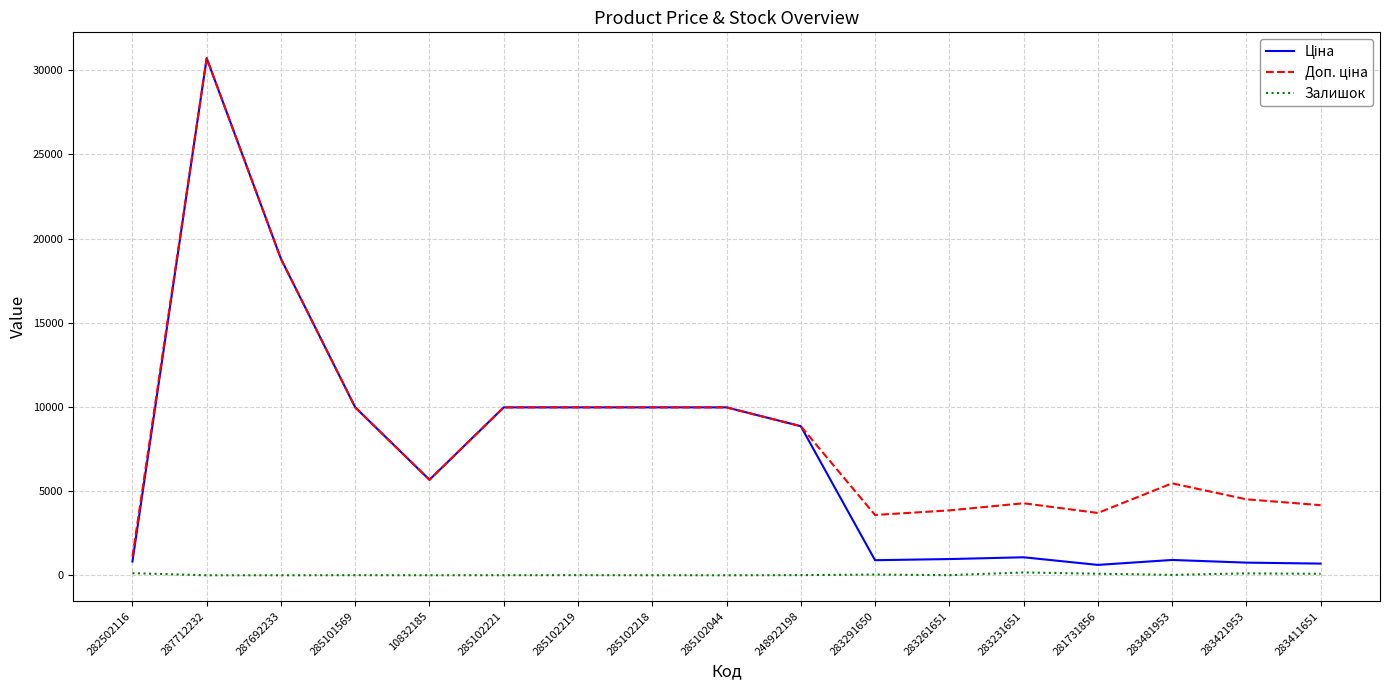

How many series are shown in this chart?

3